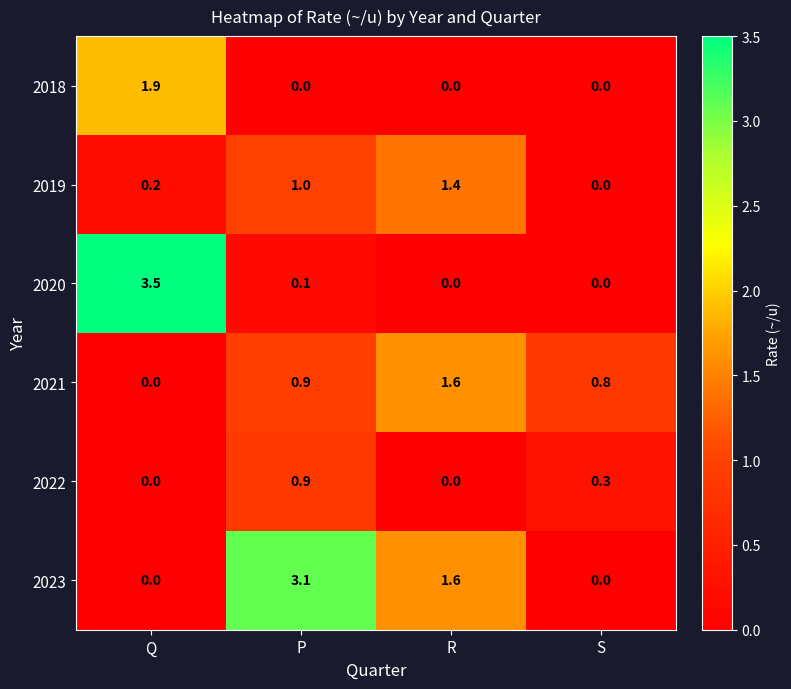

What is the maximum value shown in the chart?

3.5